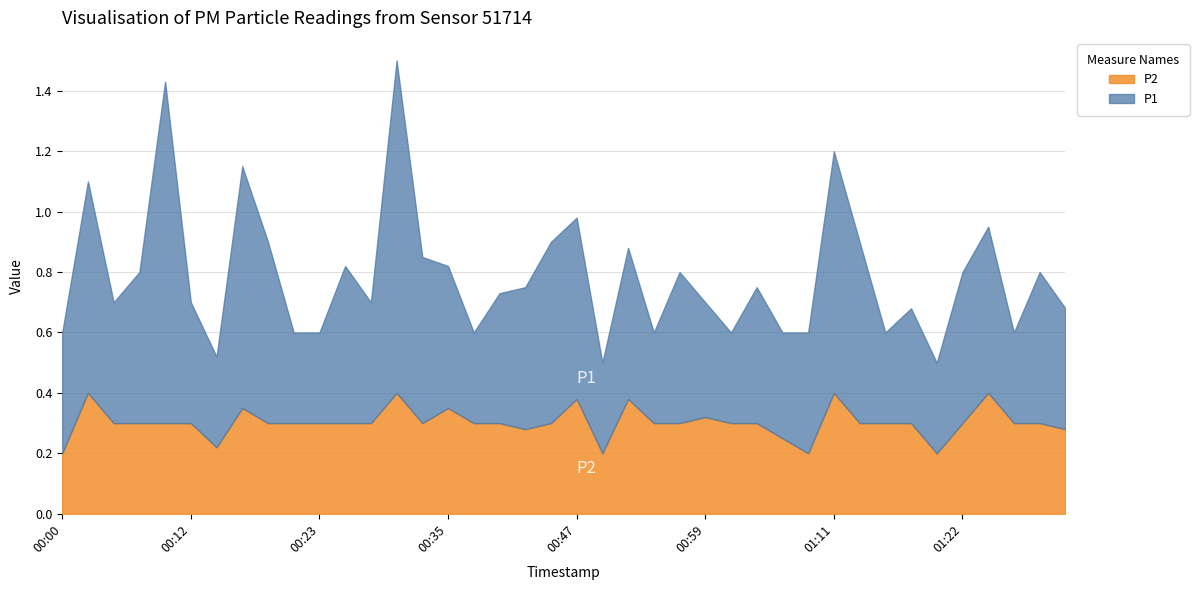

The value of P1 at 01:11 is 0.8. True or false?

True